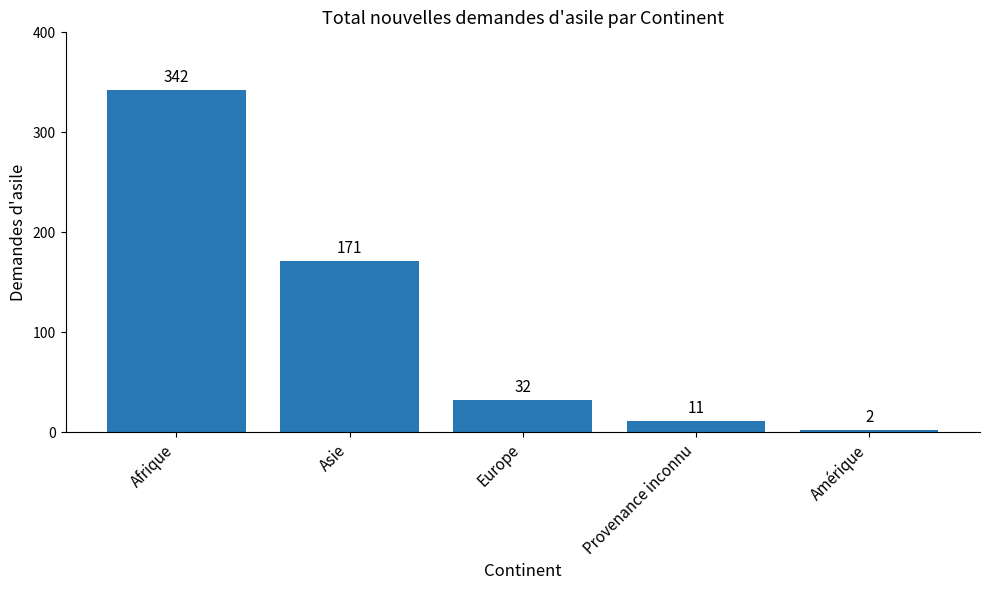

Is it true that the value at Europe is 32?

True